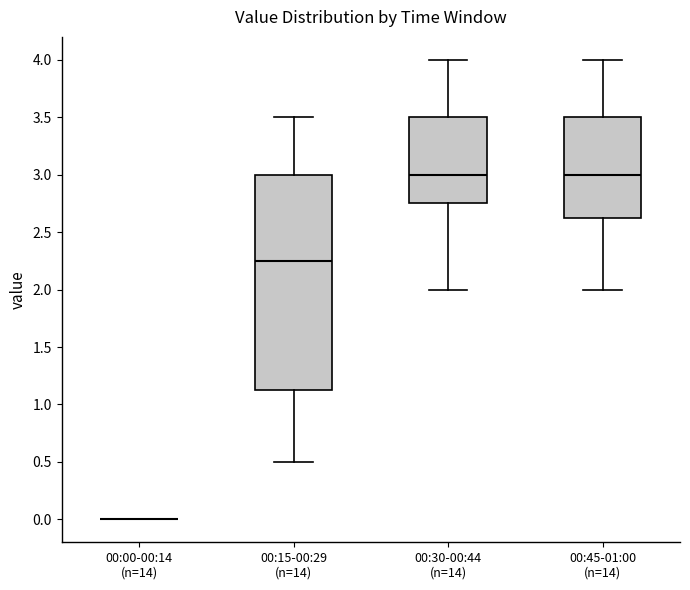

Reading left to right, read every box against the y-axis: the position of its median line, the range the box covers, and the ends of its whiskers. The values are not printed on the chart, so give them approximately, as read against the axis.

00:00-00:14 (n=14): box collapsed to a line at 0.00, whiskers 0.00 to 0.00
00:15-00:29 (n=14): median 2.25, box 1.15 to 3.00, whiskers 0.50 to 3.50
00:30-00:44 (n=14): median 3.00, box 2.75 to 3.50, whiskers 2.00 to 4.00
00:45-01:00 (n=14): median 3.00, box 2.65 to 3.50, whiskers 2.00 to 4.00